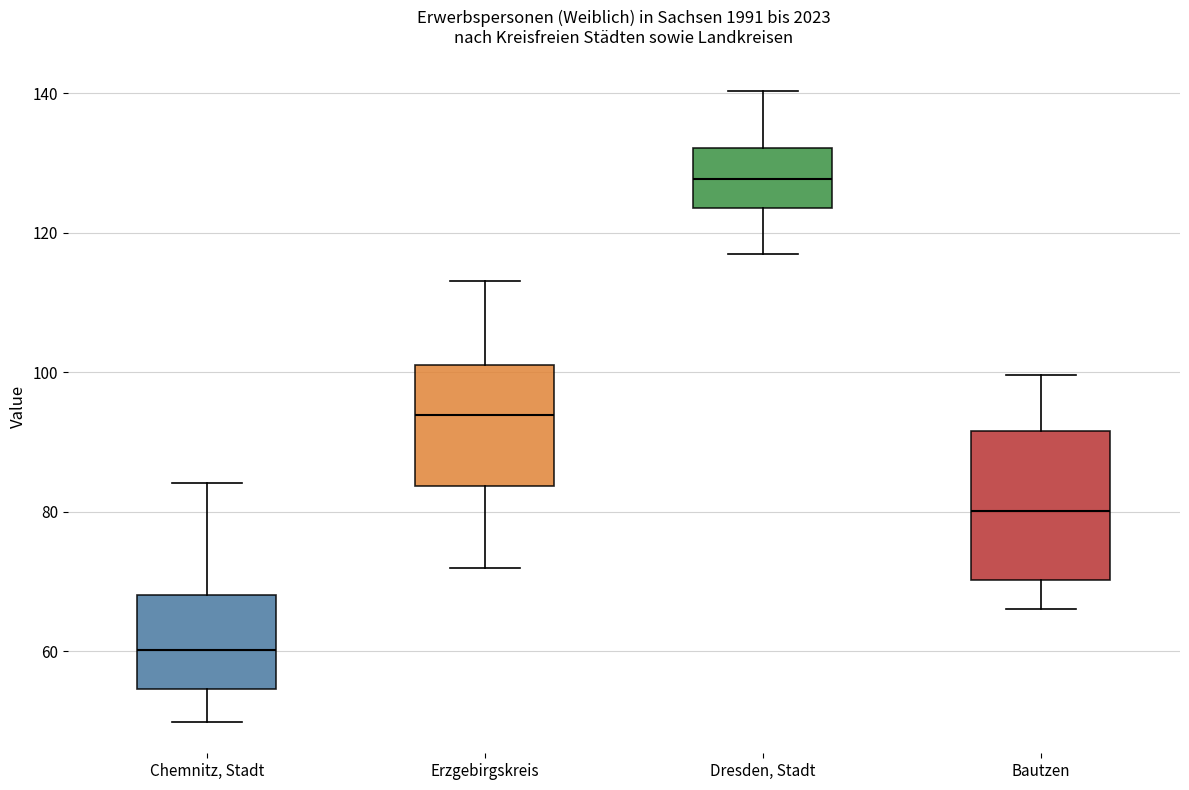

Reading left to right, read every box against the y-axis: the position of its median line, the range the box covers, and the ends of its whiskers. The values are not printed on the chart, so give them approximately, as read against the axis.

Chemnitz, Stadt: median 60, box 54 to 68, whiskers 50 to 84
Erzgebirgskreis: median 94, box 84 to 102, whiskers 72 to 114
Dresden, Stadt: median 128, box 124 to 132, whiskers 116 to 140
Bautzen: median 80, box 70 to 92, whiskers 66 to 100